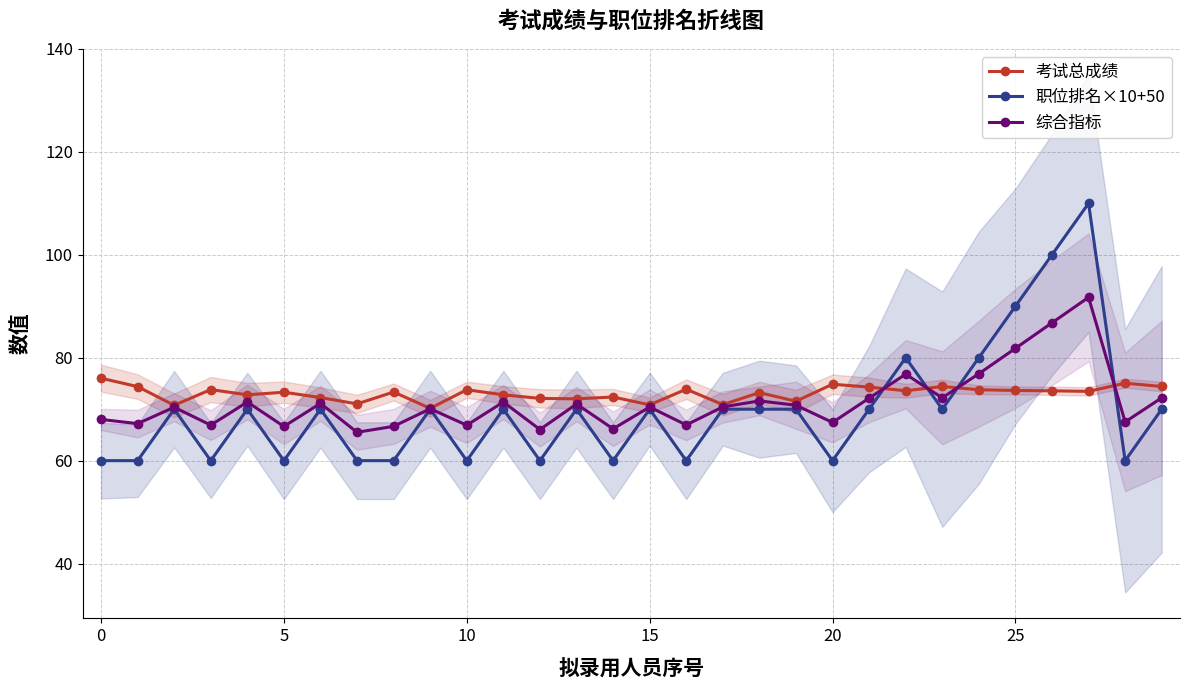

What is the label of the 20th point from the right?

10